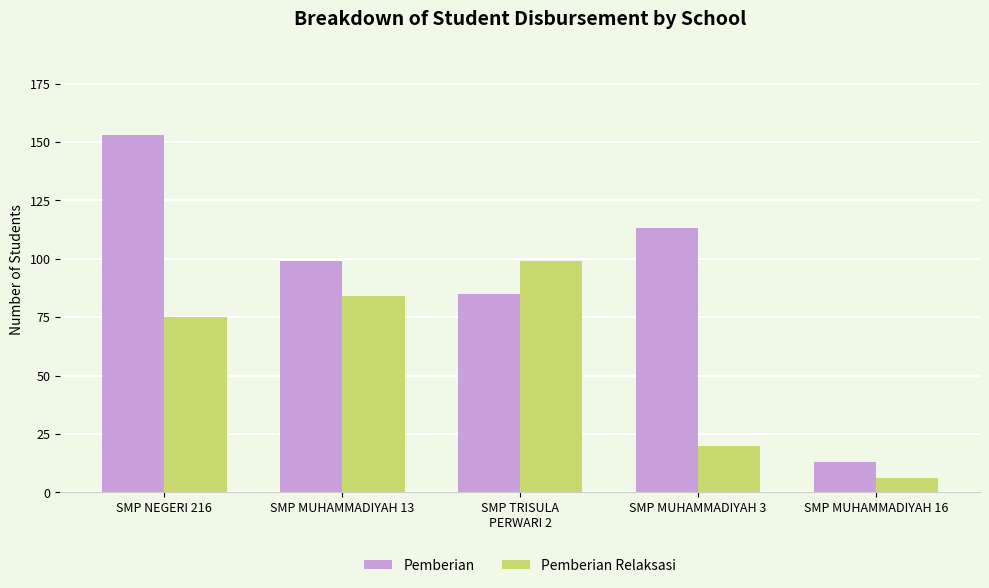

Is the value of Pemberian at SMP MUHAMMADIYAH 16 greater than the value of Pemberian Relaksasi at SMP MUHAMMADIYAH 16?

Yes